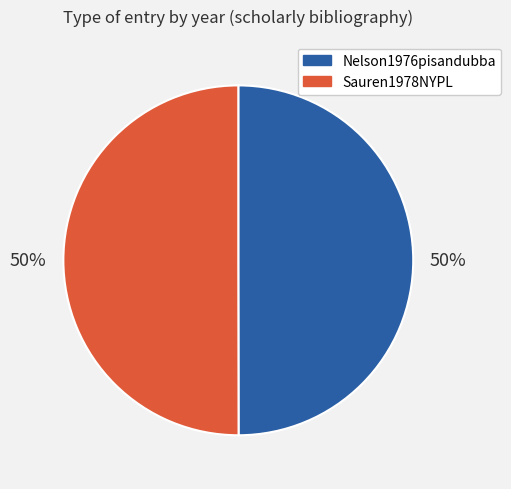

Is the sum of Sauren1978NYPL and Nelson1976pisandubba greater than half?

Yes